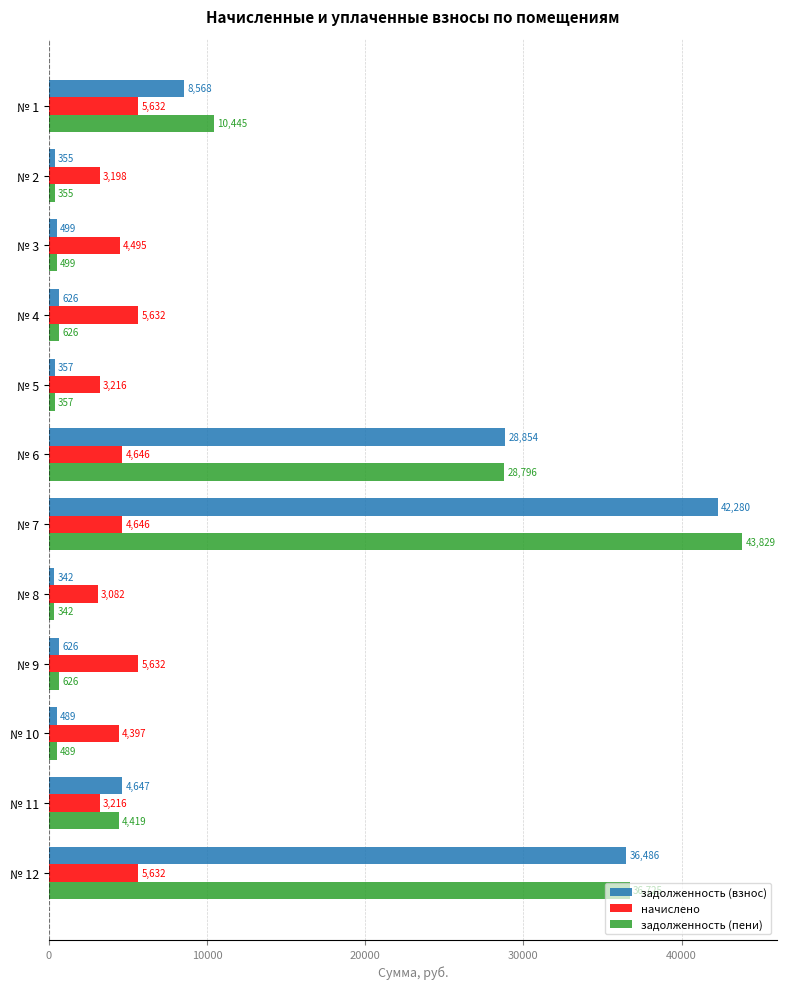

List the series in order of their peak value, highest first.

задолженность (пени), задолженность (взнос), начислено